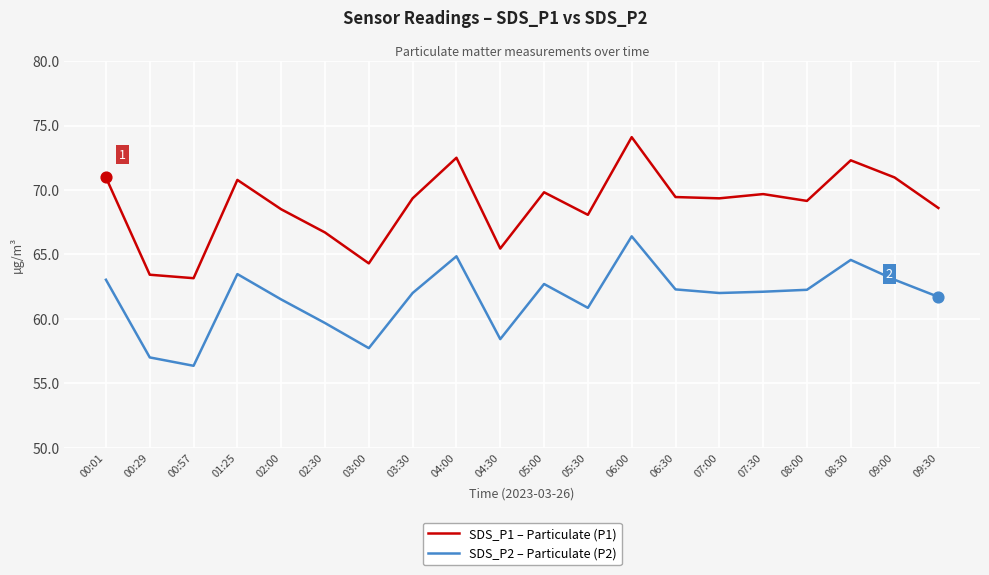

At which category is the sum across all series the highest?

06:00